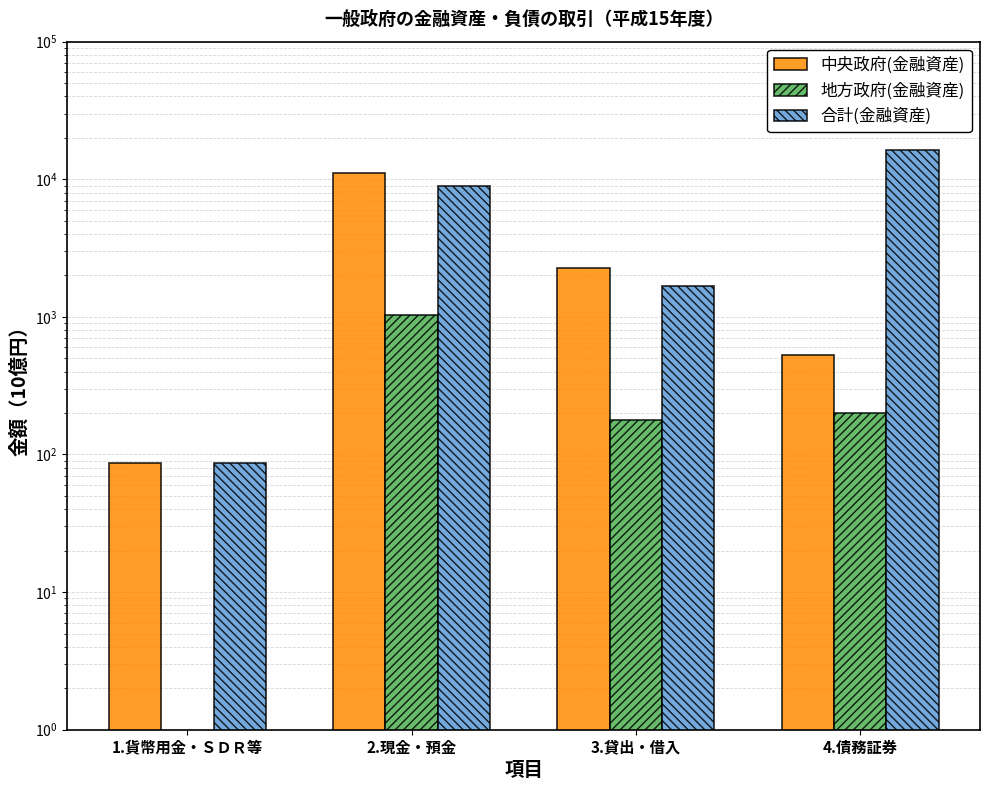

How many values in the 合計(金融資産) series are below 8962?

2